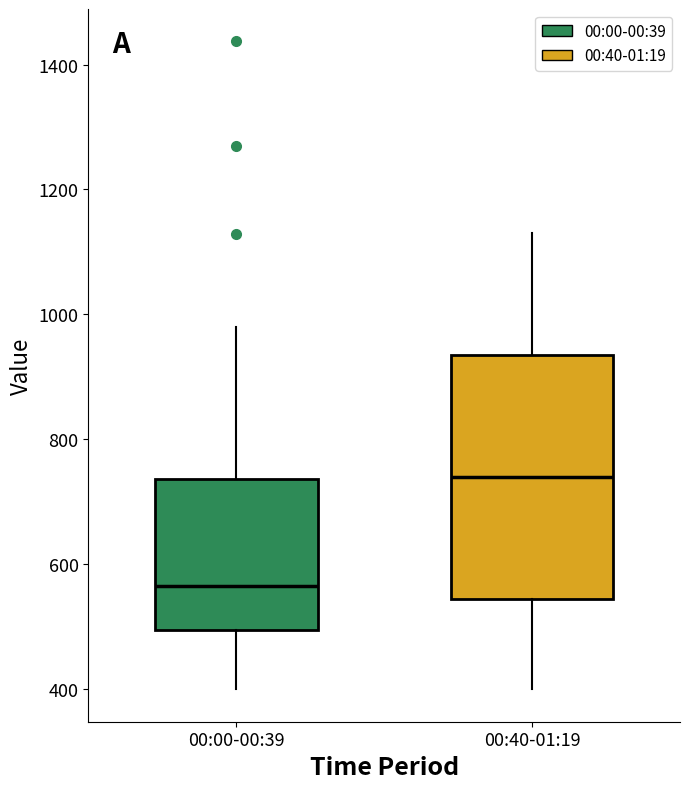

Comparing the boxes themselves (not the whiskers), which one is the tallest?

00:40-01:19